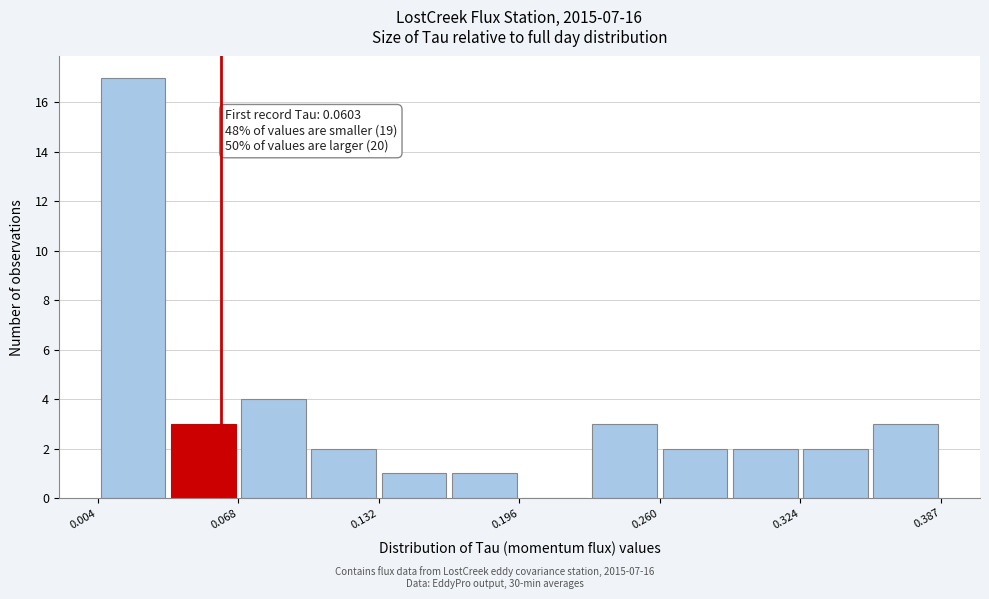

Around what value on the x-axis is the tallest bar? Give the approximate position of its centre, as read against the axis.

0.02